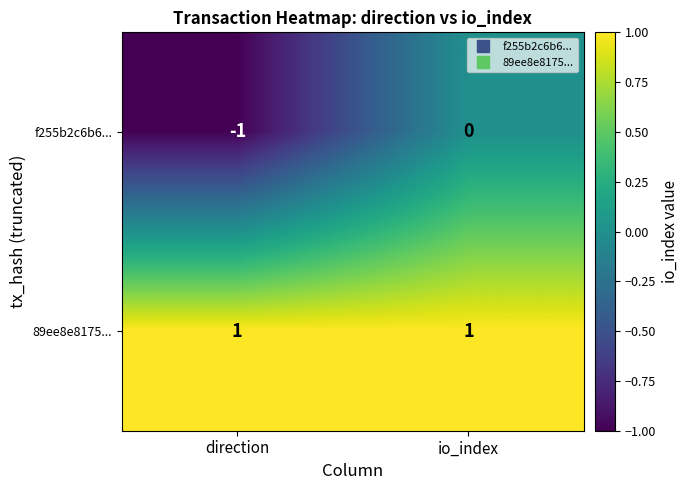

Which series changed the most between direction and io_index?

f255b2c6b6...